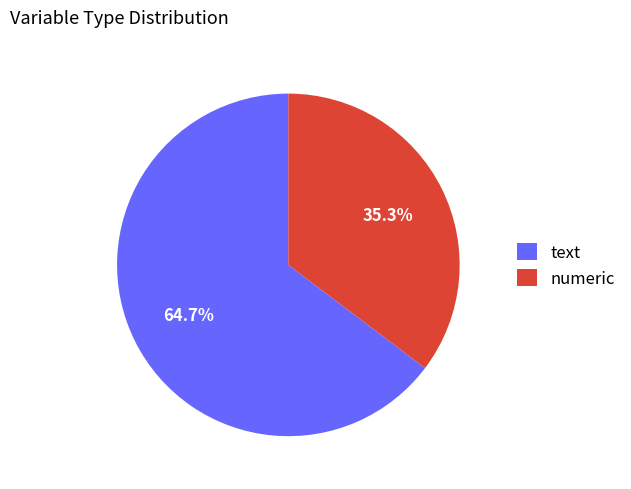

Which slice represents more than half of the pie?

text